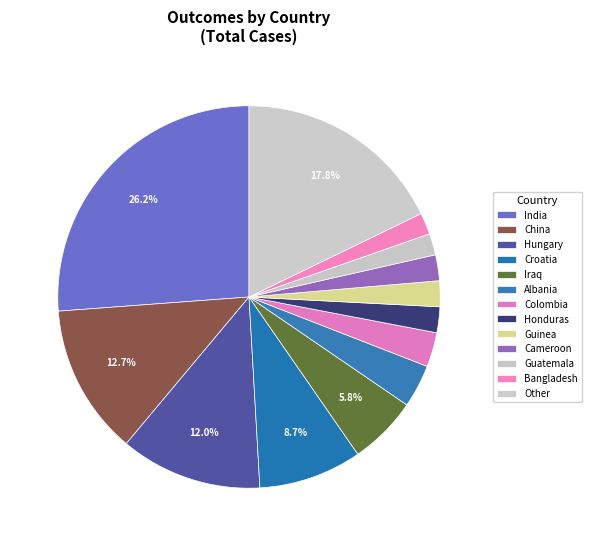

How many slices are in this pie chart?

13